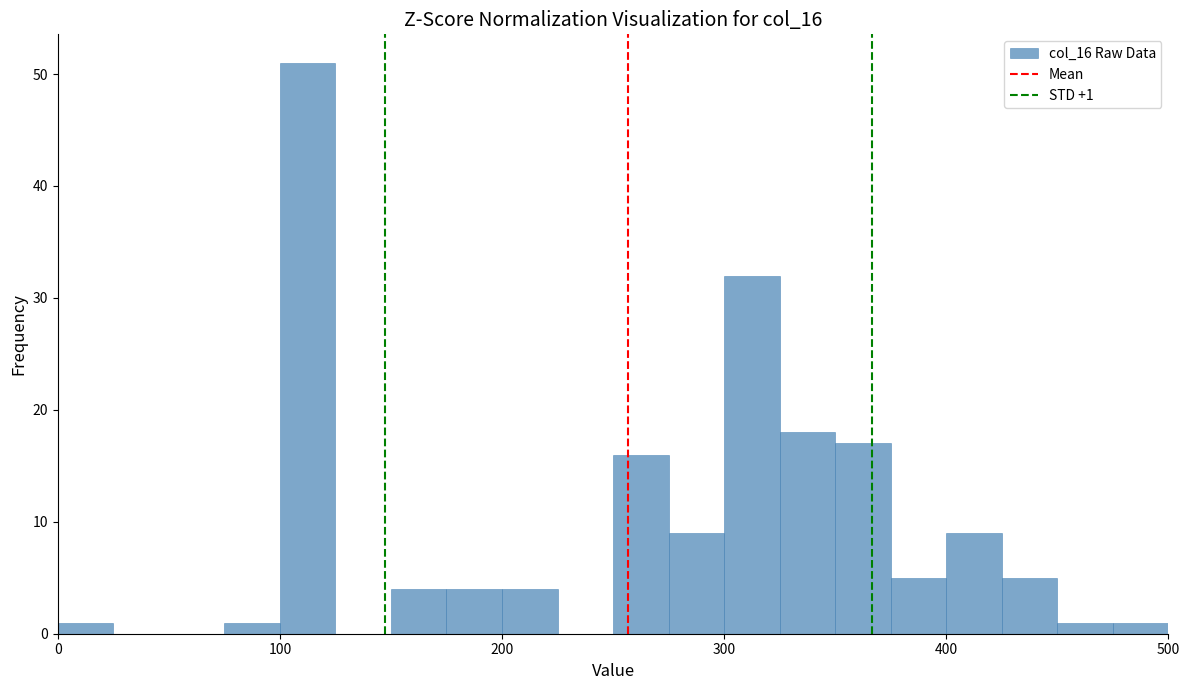

Around what value on the x-axis is the tallest bar? Give the approximate position of its centre, as read against the axis.

110